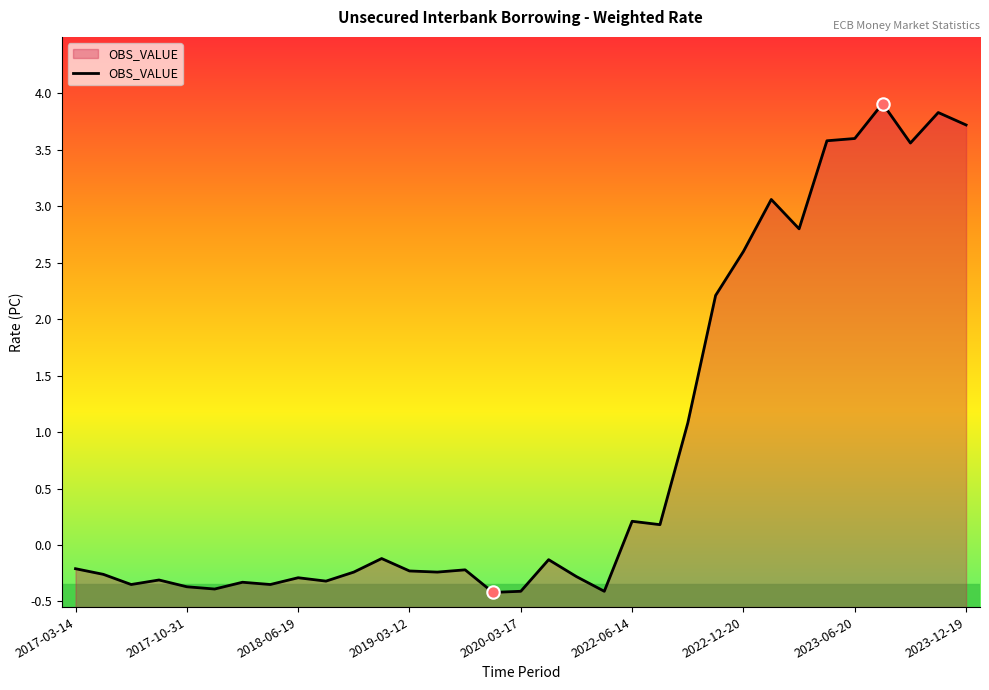

What is the change in value from 2017-10-31 to 2020-03-17?

-0.1